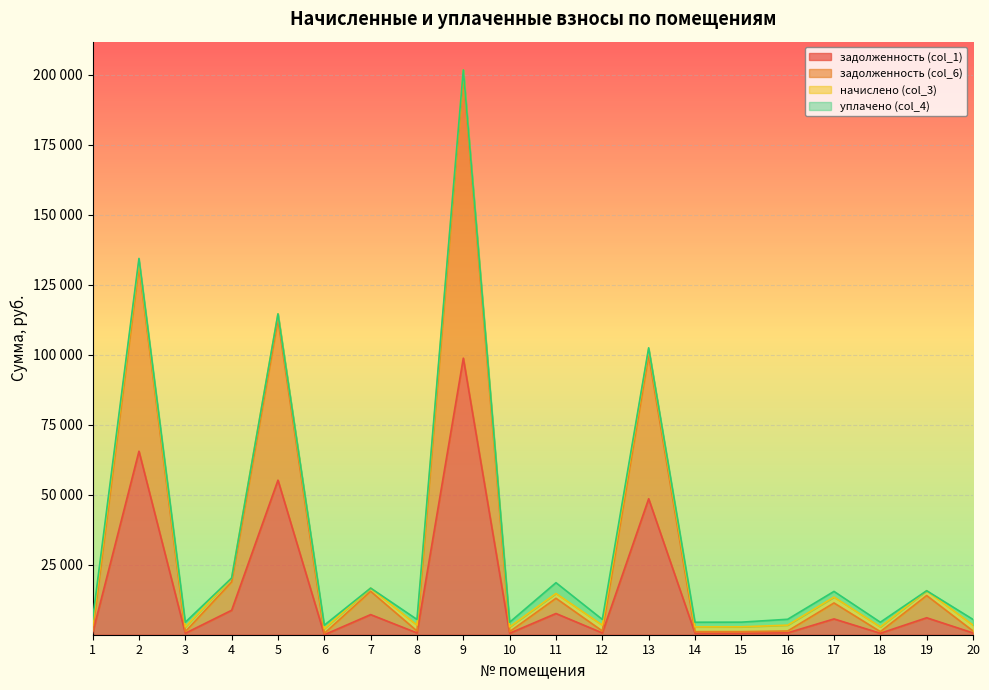

Which series has the largest range (max minus min)?

задолженность (col_6)